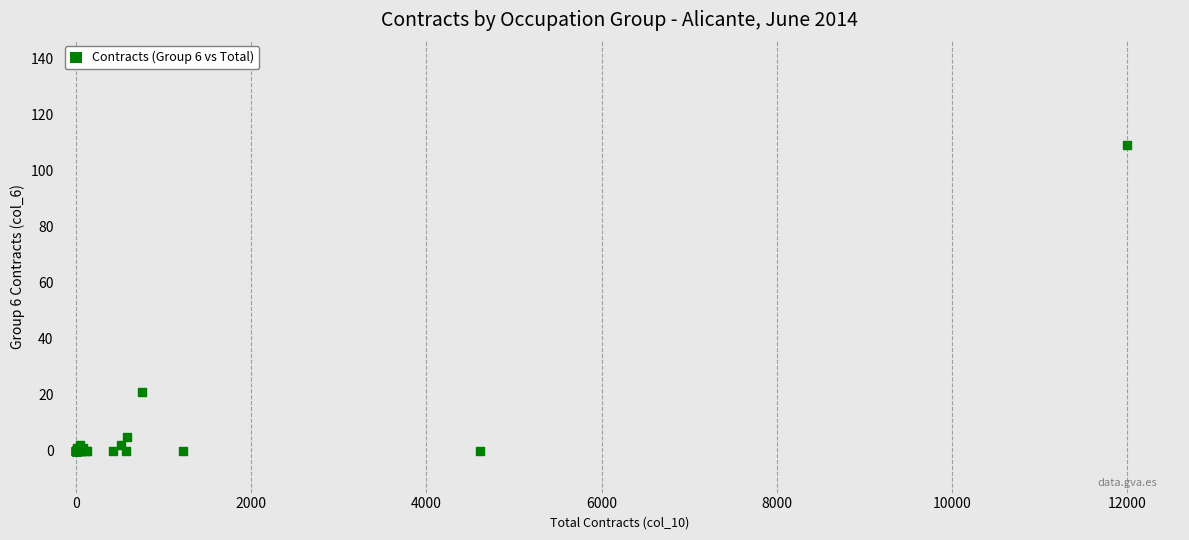

What Y value in the scatter plot is closest to 54?

21